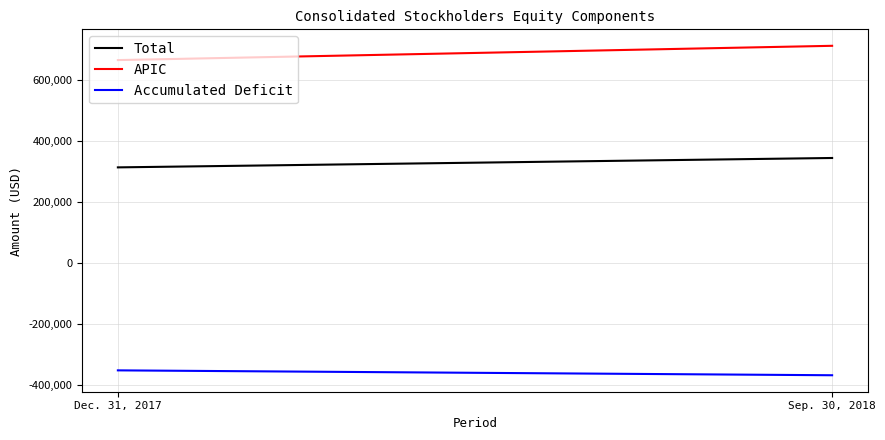

List the series in order of their overall mean, highest first.

APIC, Total, Accumulated Deficit